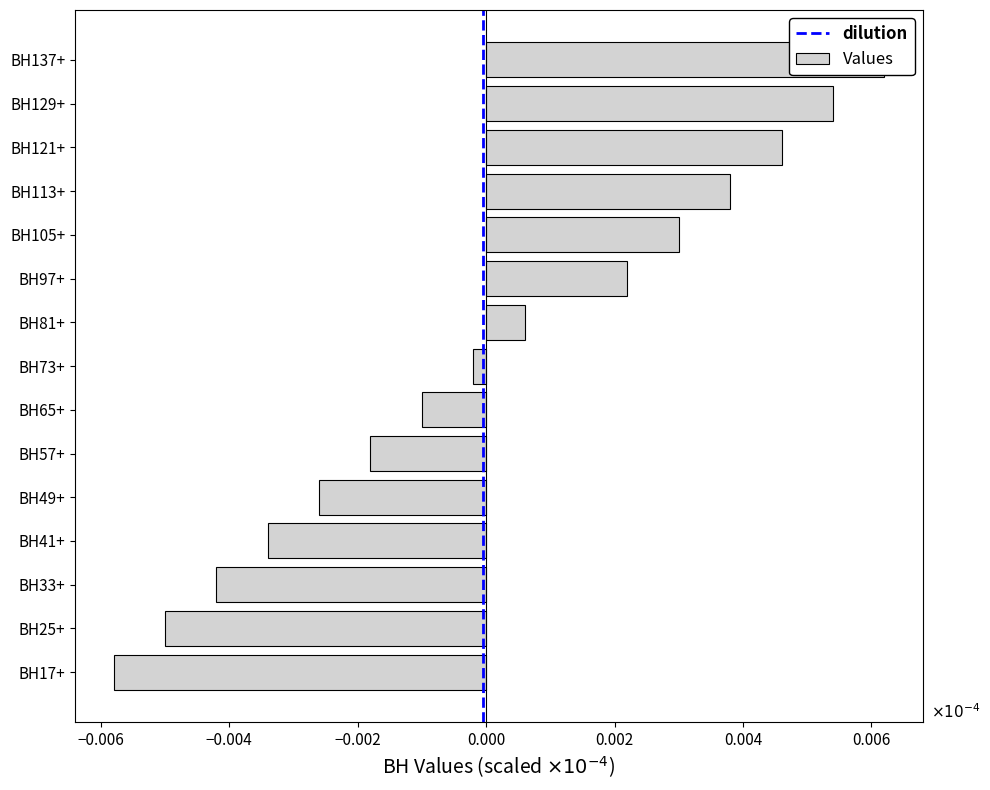

Which label corresponds to the largest value in the chart?

BH137+